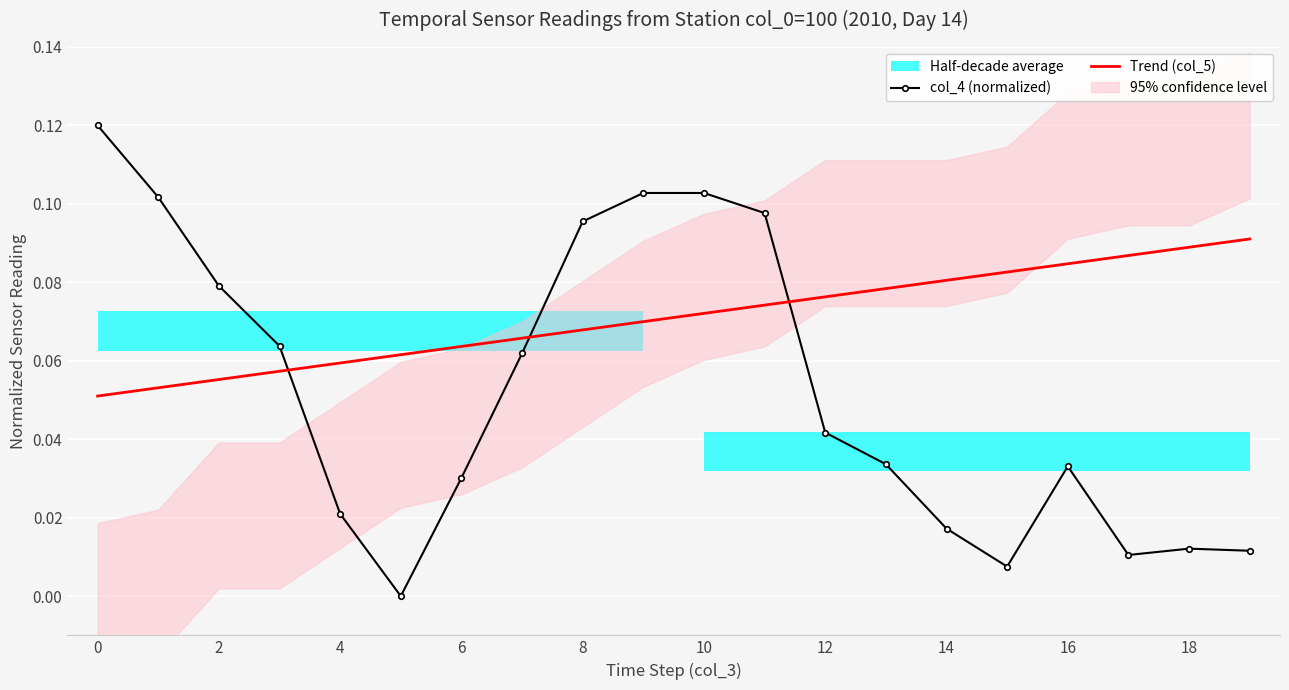

True or false: col_4 (normalized) and Trend (col_5) intersect in this chart.

True